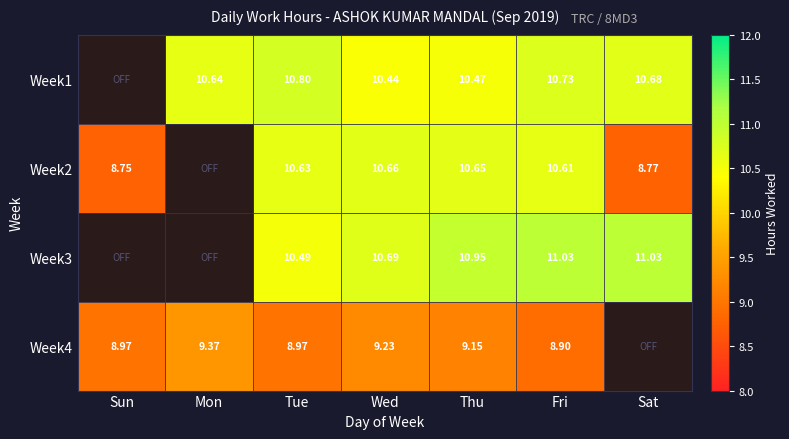

The Week2 series shows 10.6 at Fri. True or false?

True